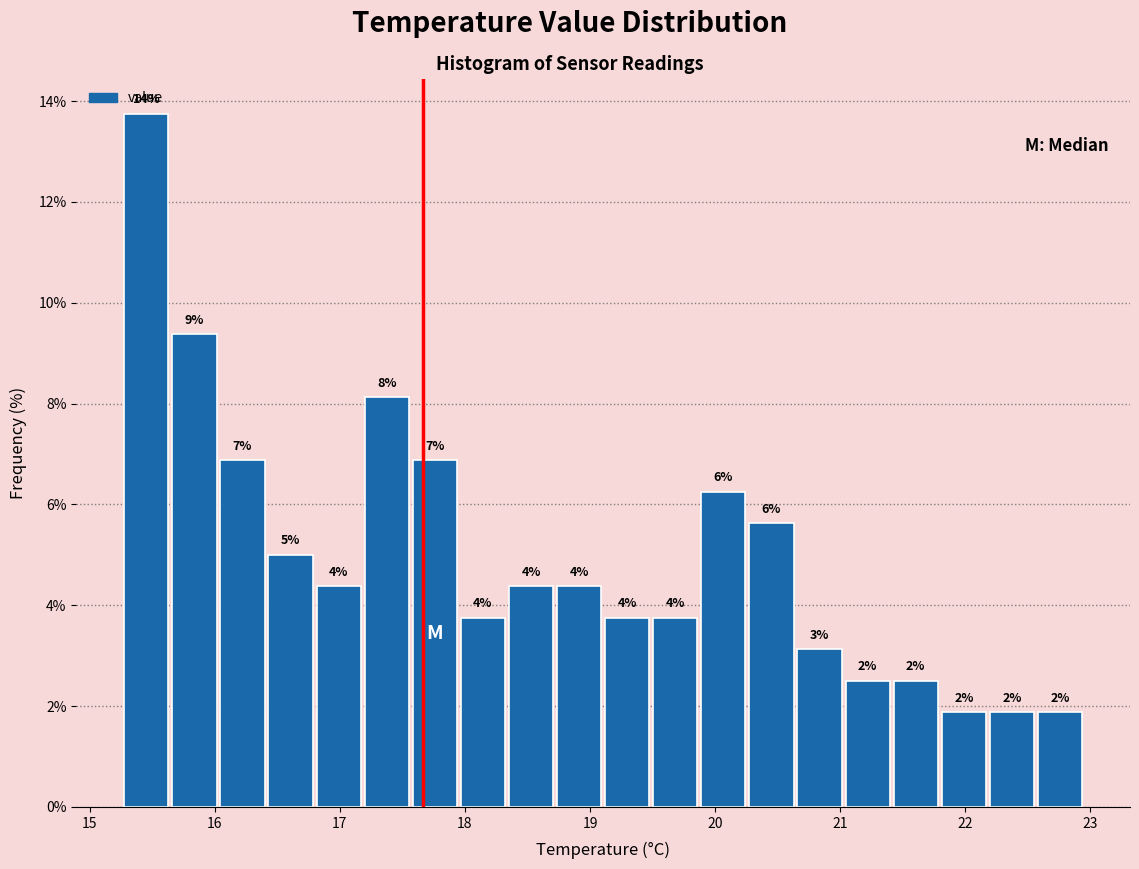

Read against the x-axis, roughly where is the centre of the tallest bar?

15.5